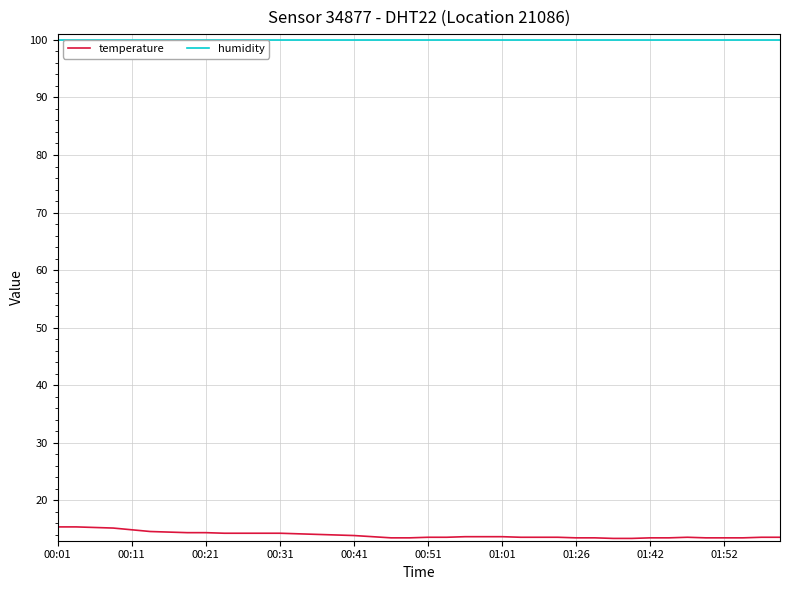

At which label is humidity closest to 99?

00:01